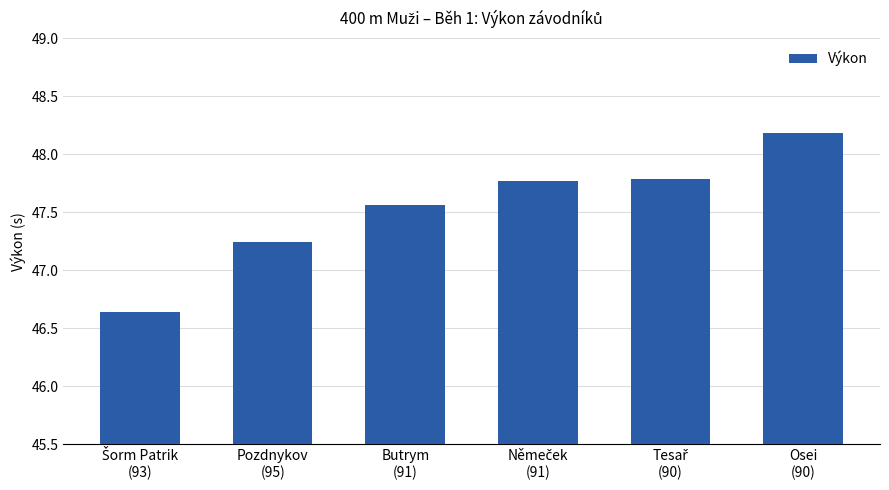

What is the sum of all values?

285.2